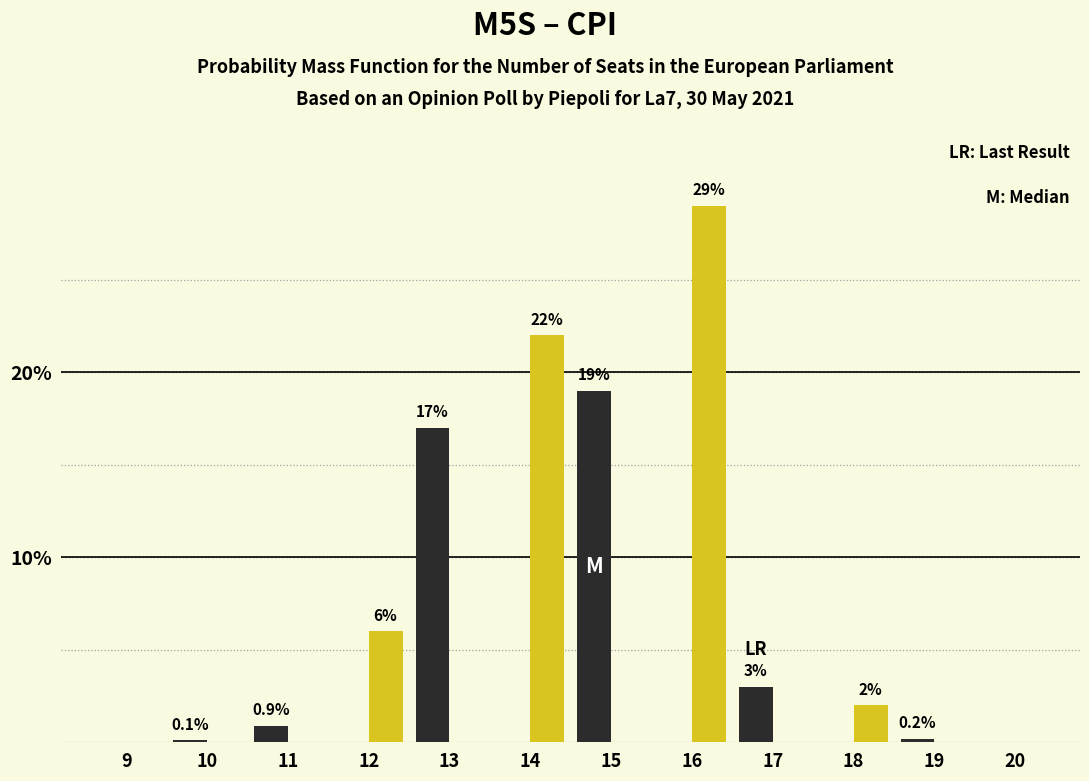

What is the total value across all series at 18?

2.0